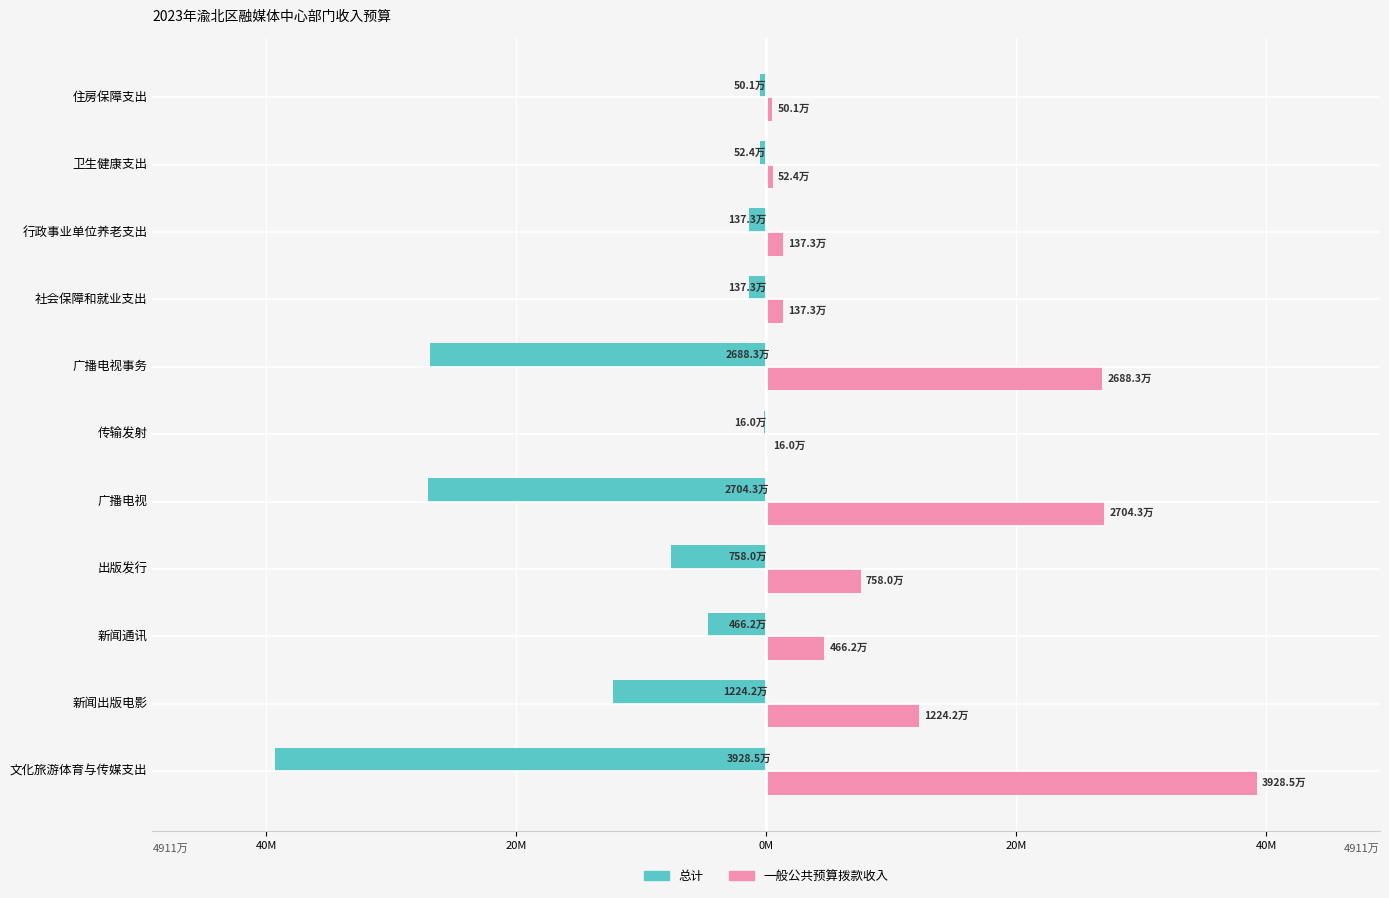

Reading left to right, extract all data points from this chart.

总计: -39284768.7	-12242000.0	-4662500.0	-7579500.0	-27042768.7	-160000.0	-26882768.7	-1372783.0	-1372783.0	-523530.4	-501036.5
一般公共预算拨款收入: 39284768.7	12242000.0	4662500.0	7579500.0	27042768.7	160000.0	26882768.7	1372783.0	1372783.0	523530.4	501036.5